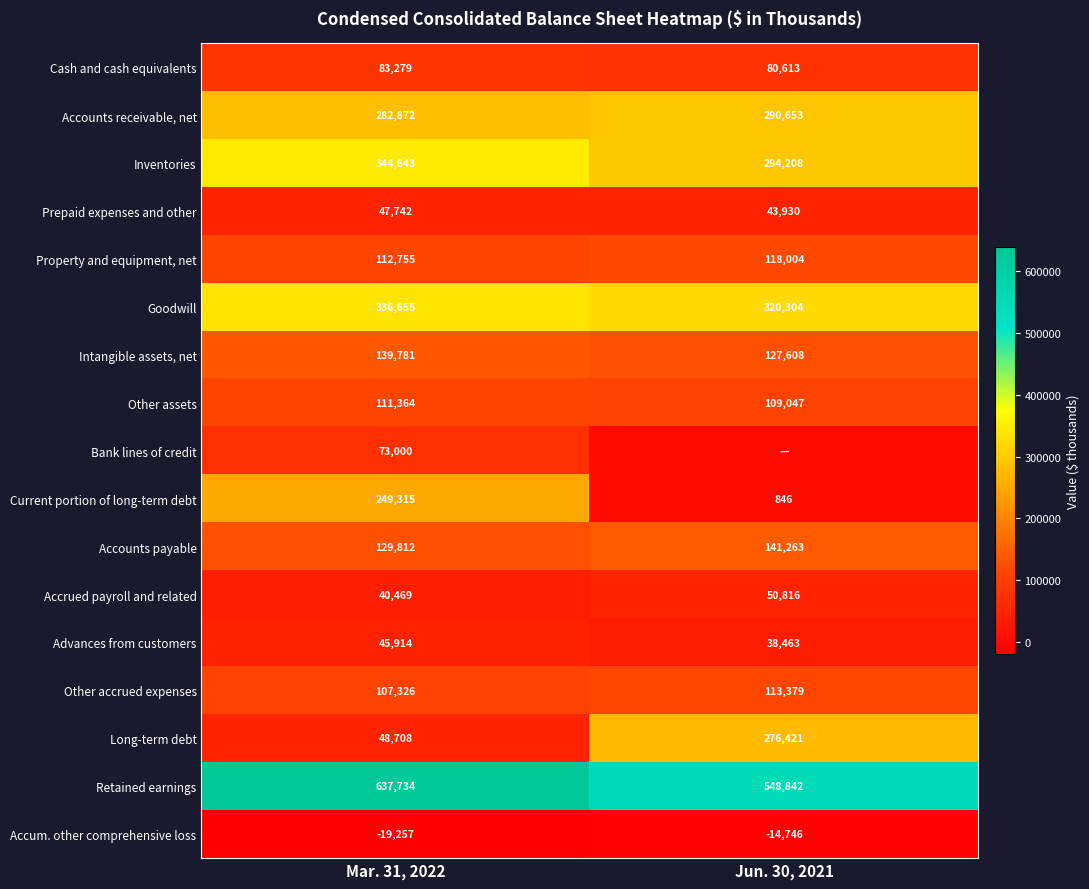

Is it true that Prepaid expenses and other equals 43930 at Jun. 30, 2021?

True